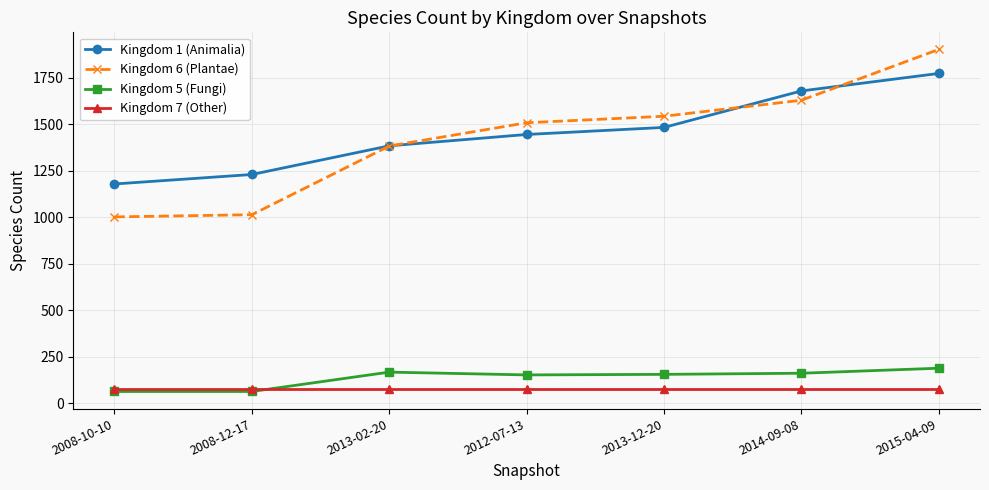

Is the value of Kingdom 6 (Plantae) at 2008-12-17 greater than the value of Kingdom 7 (Other) at 2013-12-20?

Yes